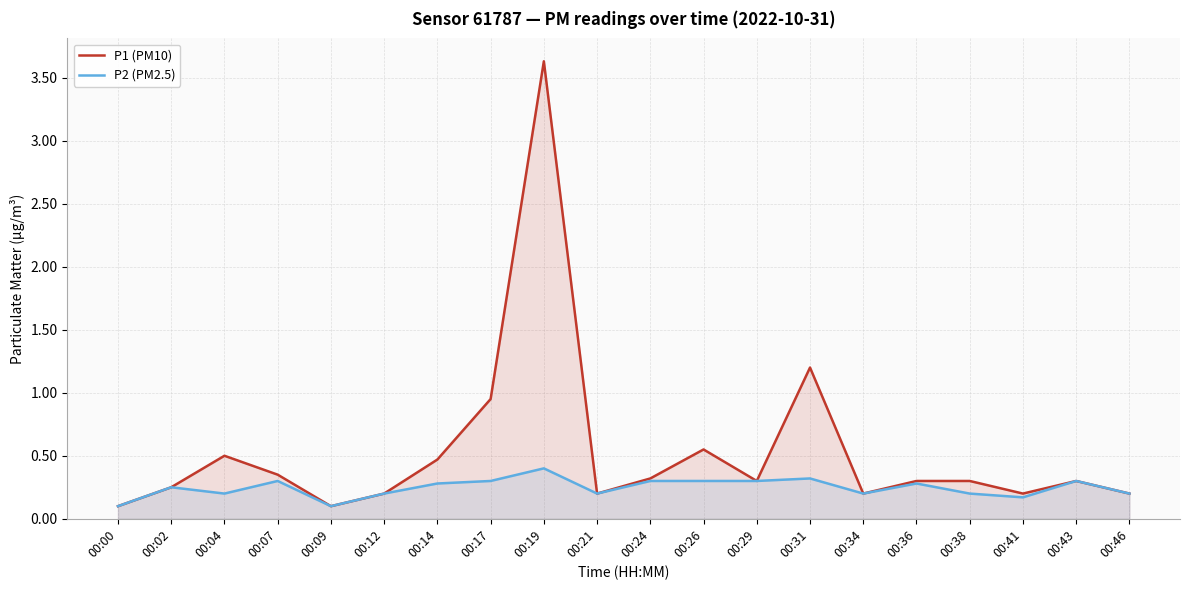

What is the average value of the P2 (PM2.5) series?

0.2